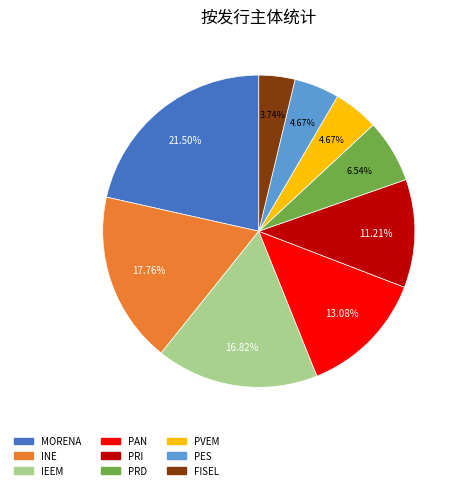

Is there any slice that represents more than half of the pie?

No